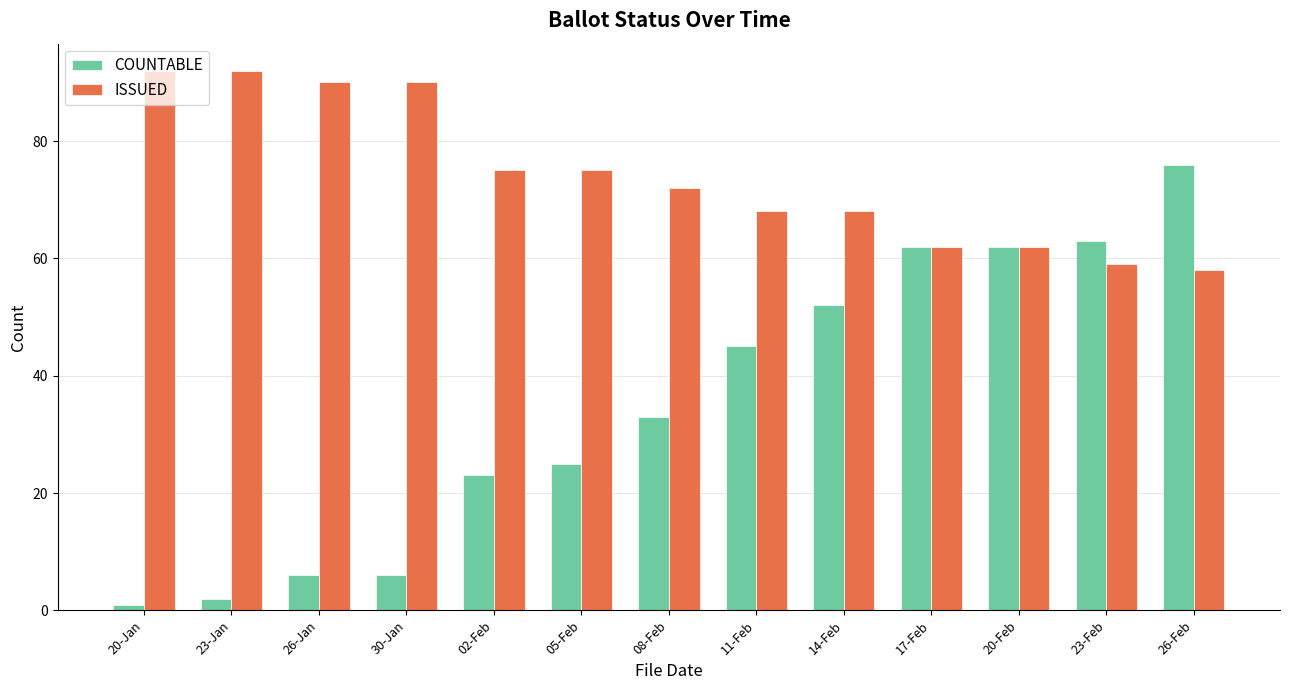

True or false: COUNTABLE has a value of 45 at 11-Feb.

True